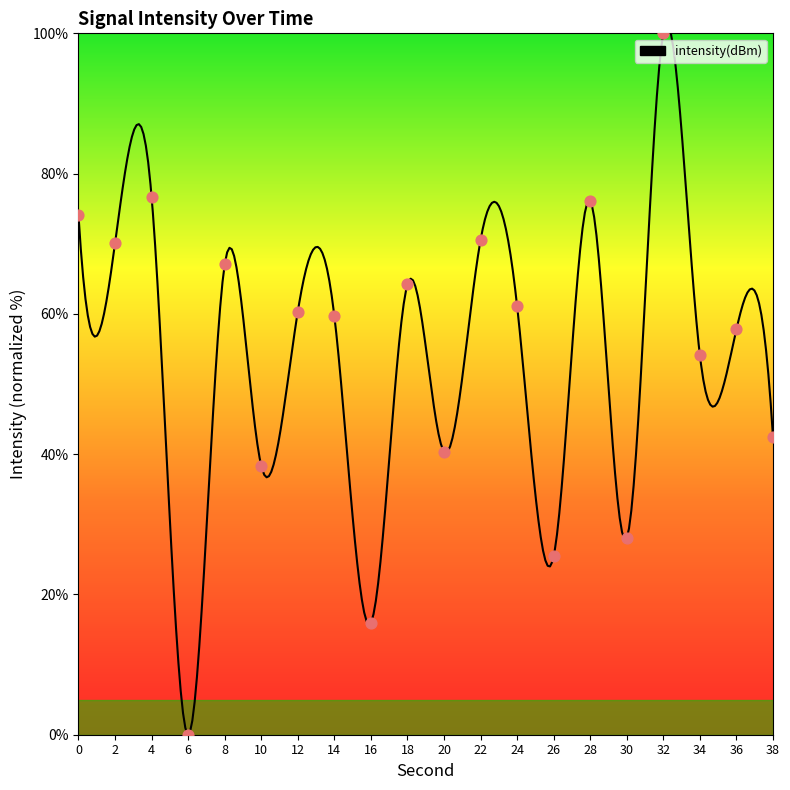

What is the ratio of the value at 18 to the value at 14?

1.1